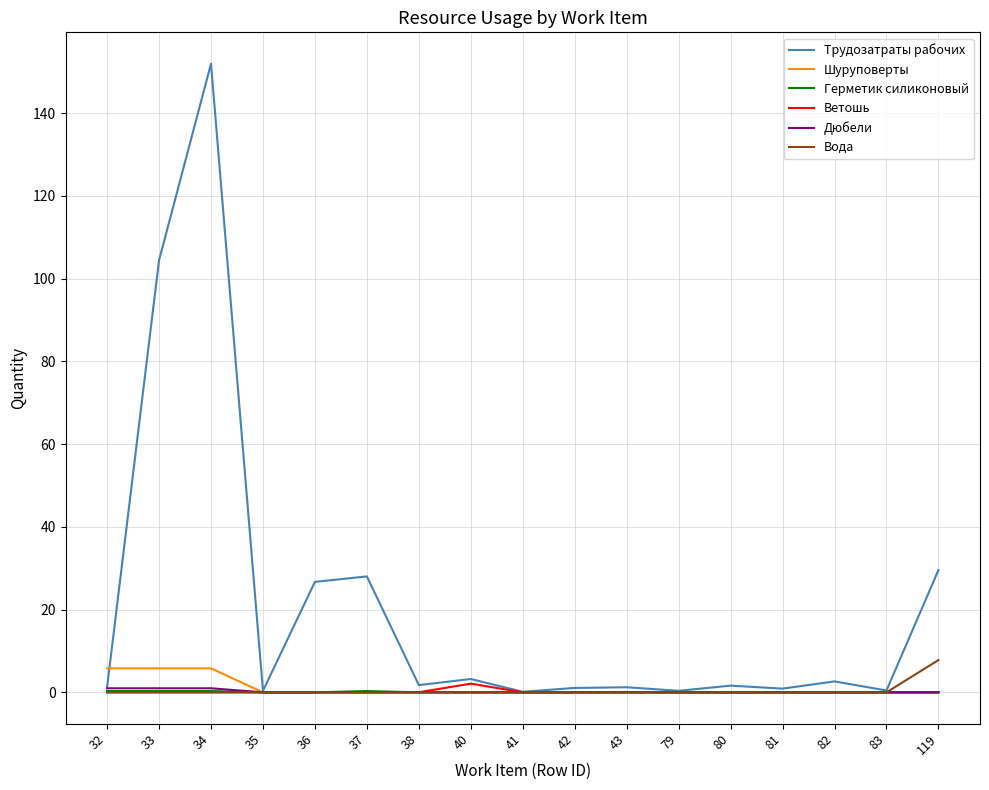

Which series has the largest total across all categories?

Трудозатраты рабочих